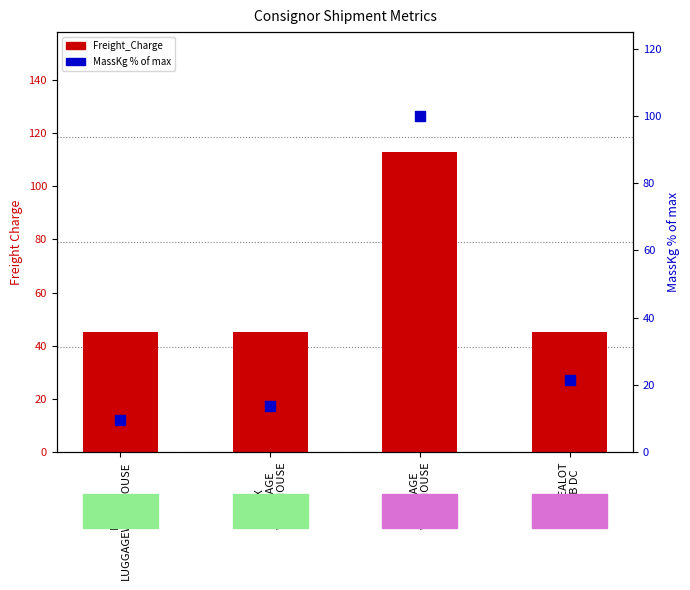

Which series reaches the minimum Y coordinate?

MassKg (% of max)